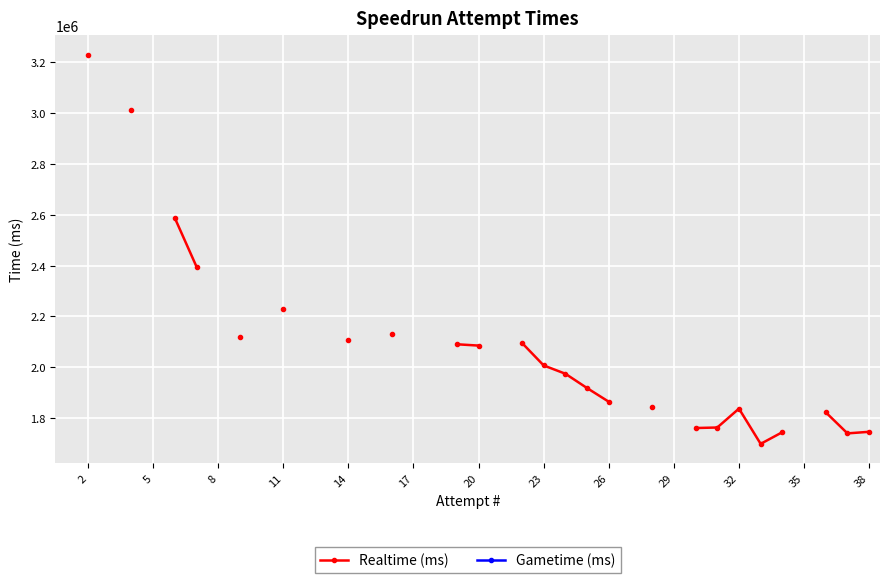

List the series in order of their overall mean, highest first.

Realtime (ms), Gametime (ms)